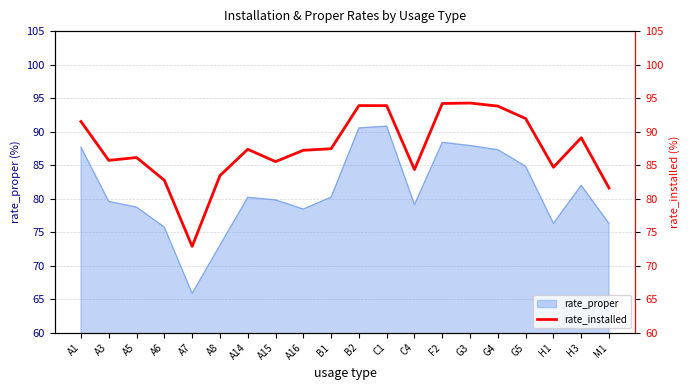

The value at H1 is 84.7. True or false?

True